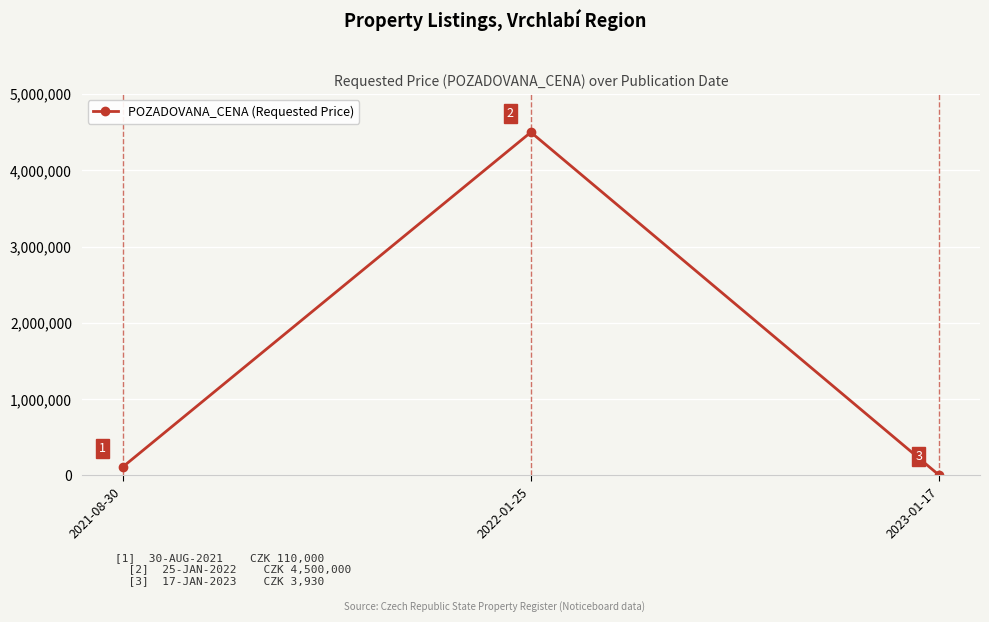

Is it true that the value at 2021-08-30 is 110000?

True